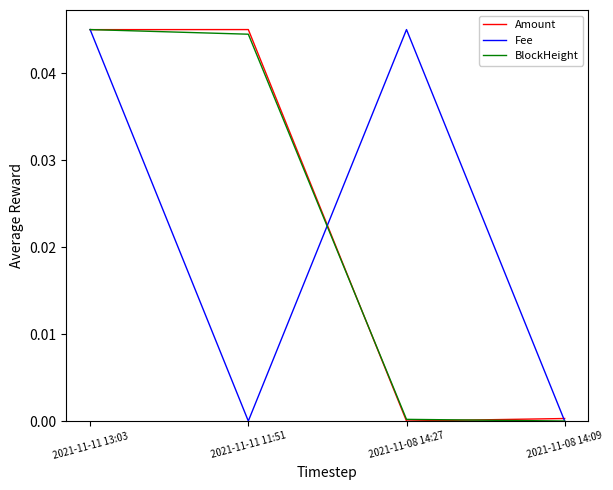

At which category is the sum across all series the highest?

2021-11-11 13:03